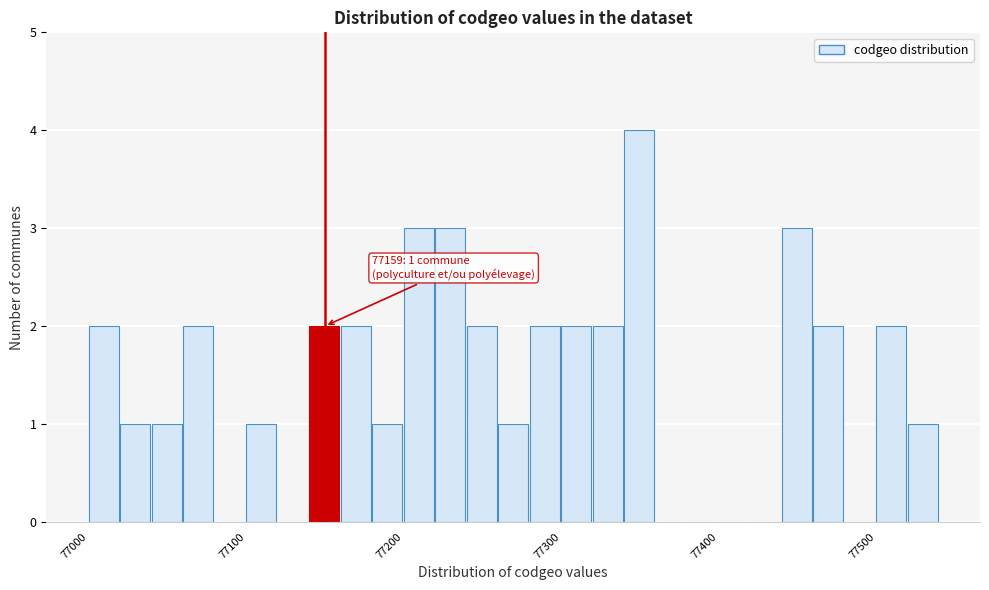

Read against the x-axis, roughly where is the centre of the tallest bar?

77350